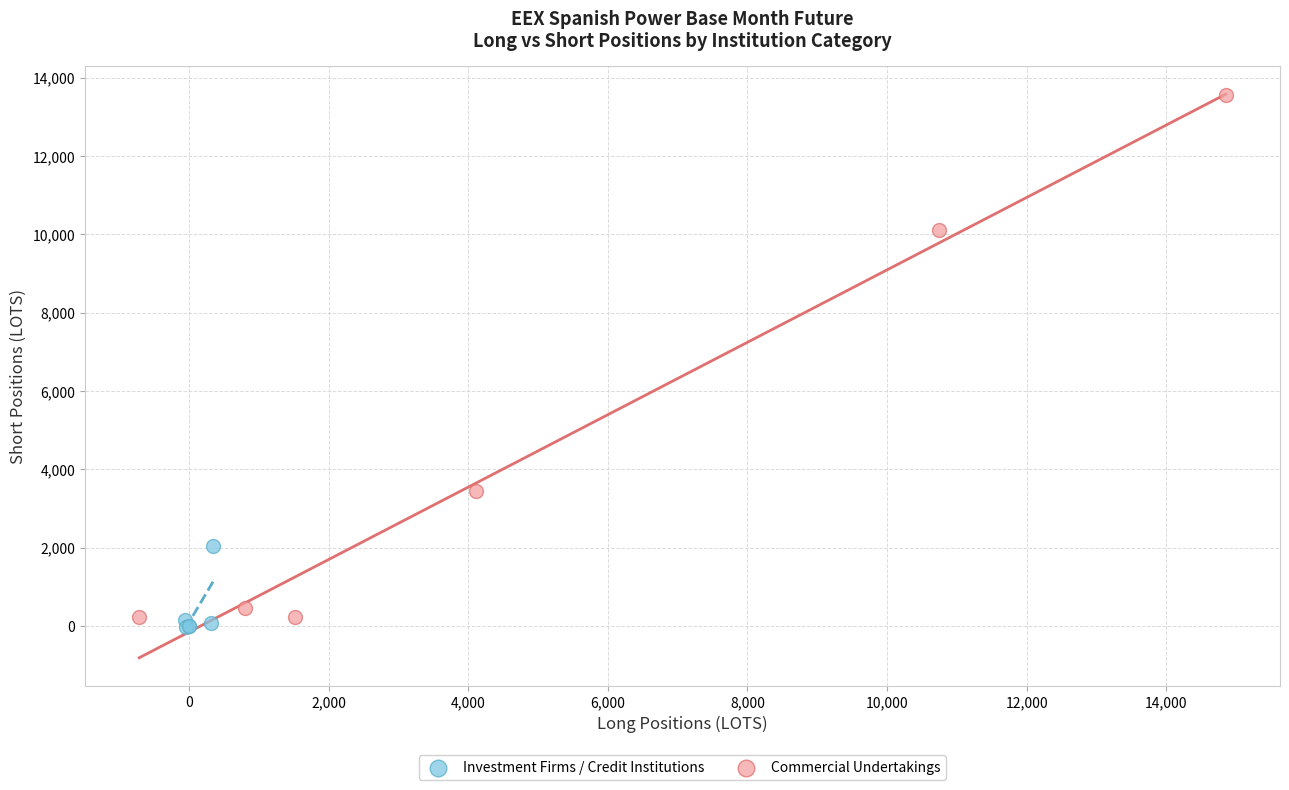

Which series contains the highest Y value?

Commercial Undertakings